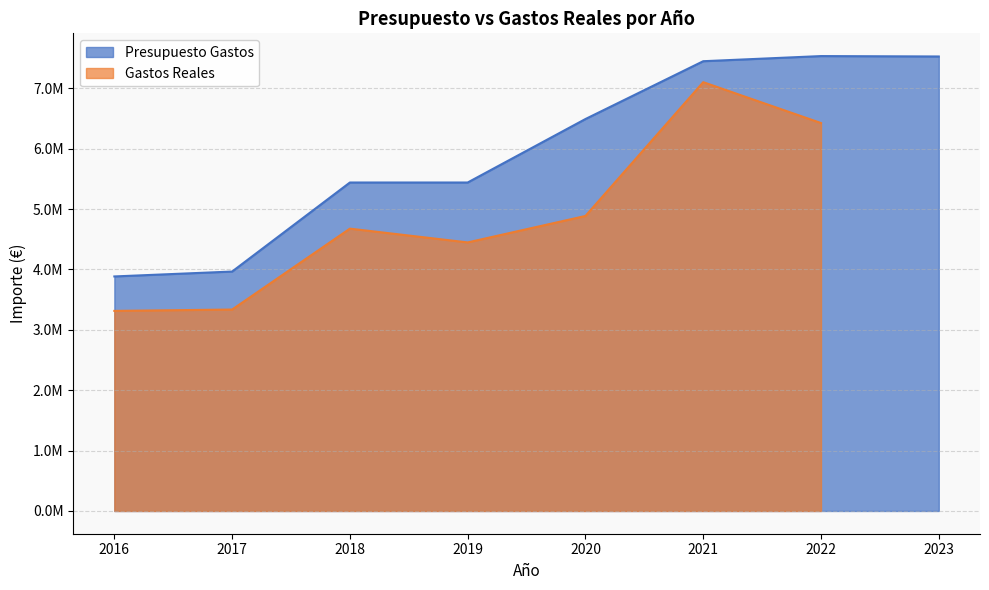

What is the maximum value shown in the chart?

7532033.0